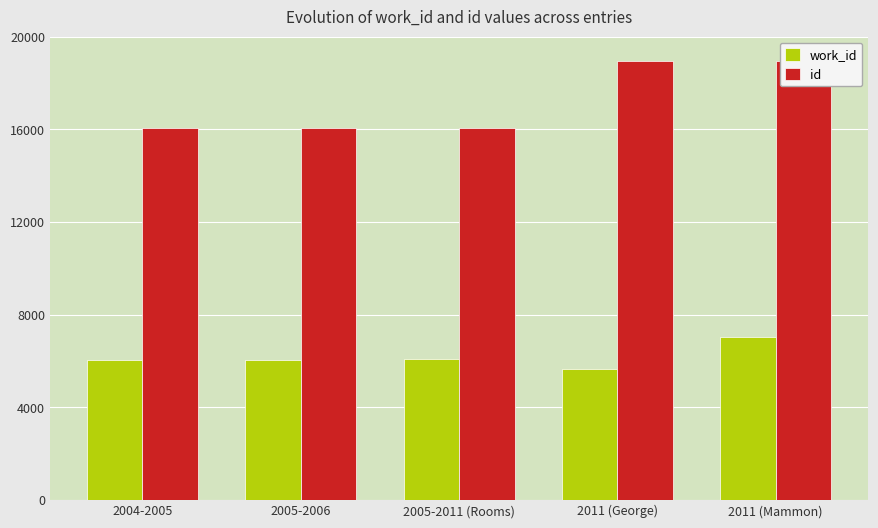

How many values in the work_id series are below 6053?

2